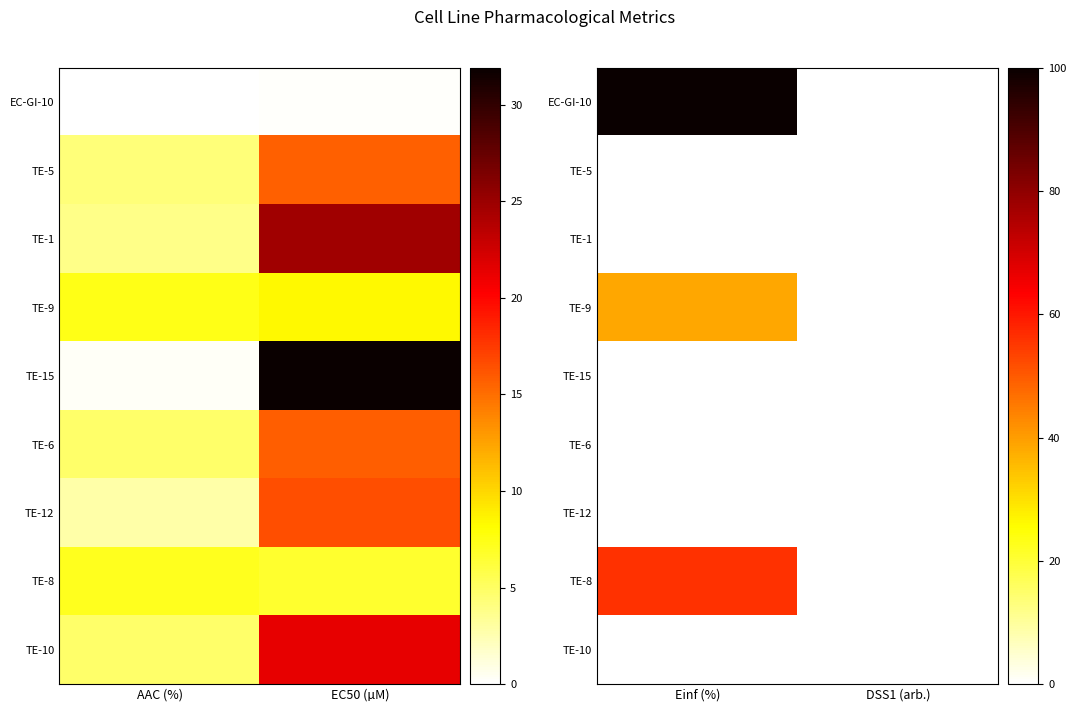

What is the maximum value shown in the chart?

100.0